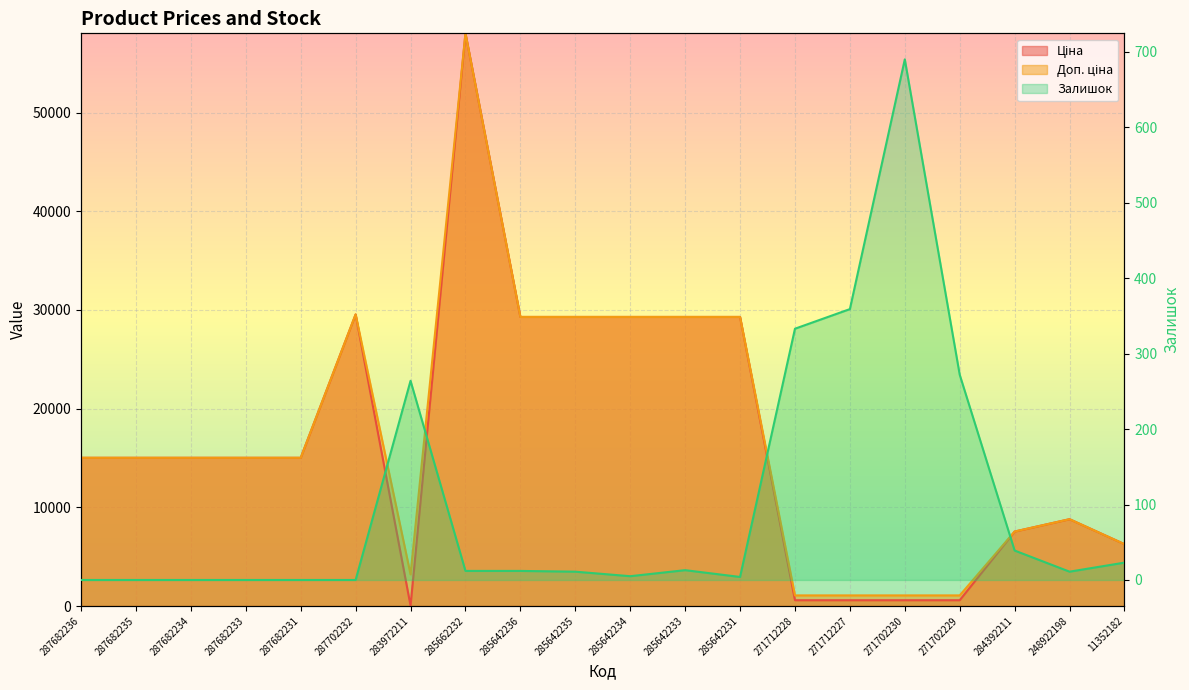

How many values in the Доп. ціна series exceed 15019?

12